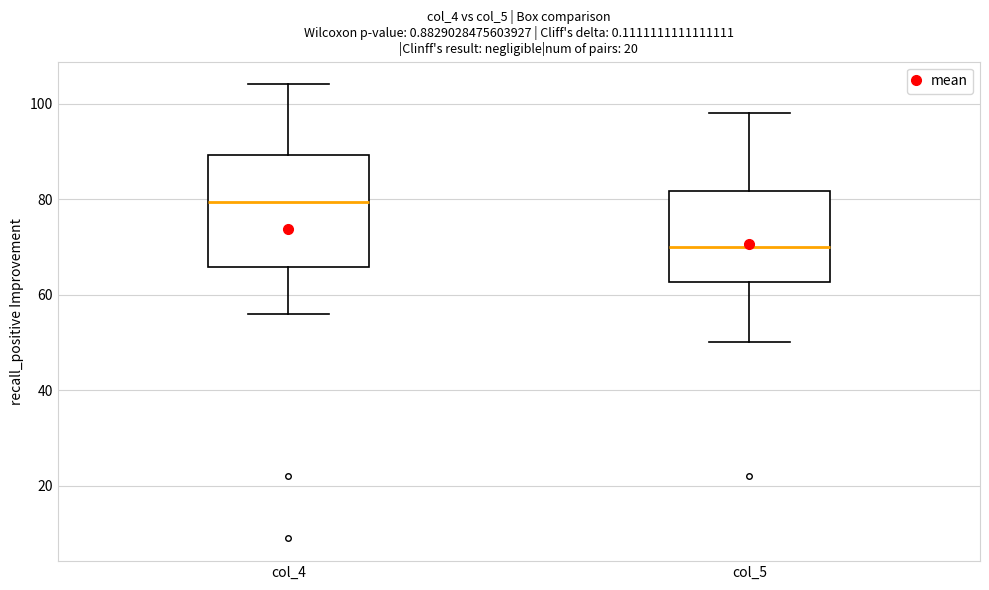

Which box has the lowest median line?

col_5